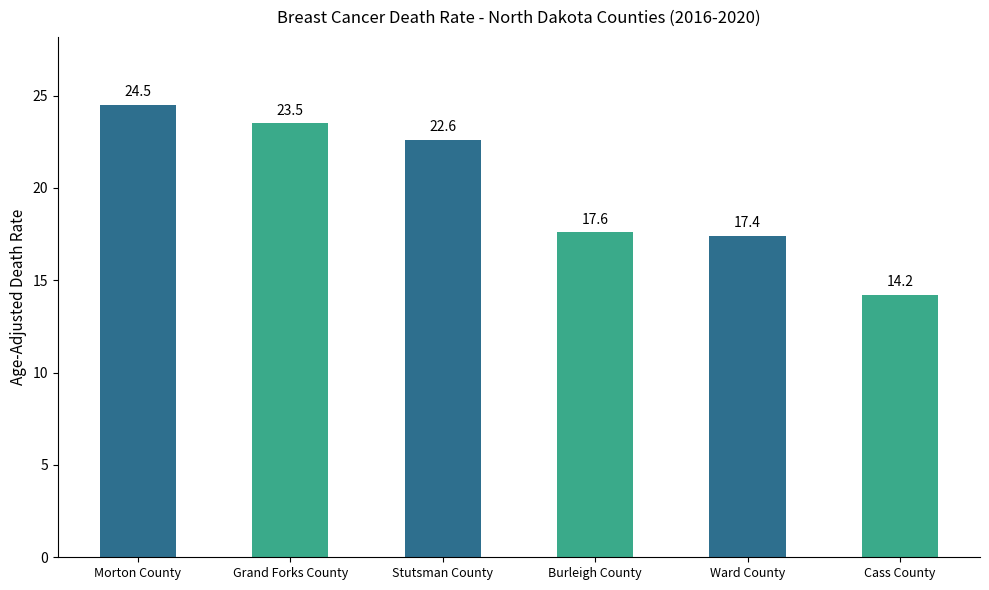

How many values are below 22?

3